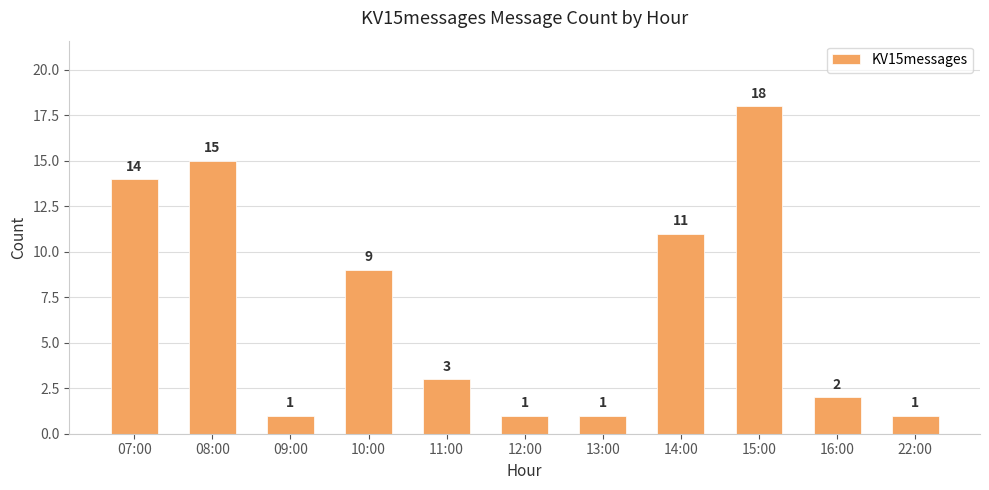

What is the minimum value shown in the chart?

1